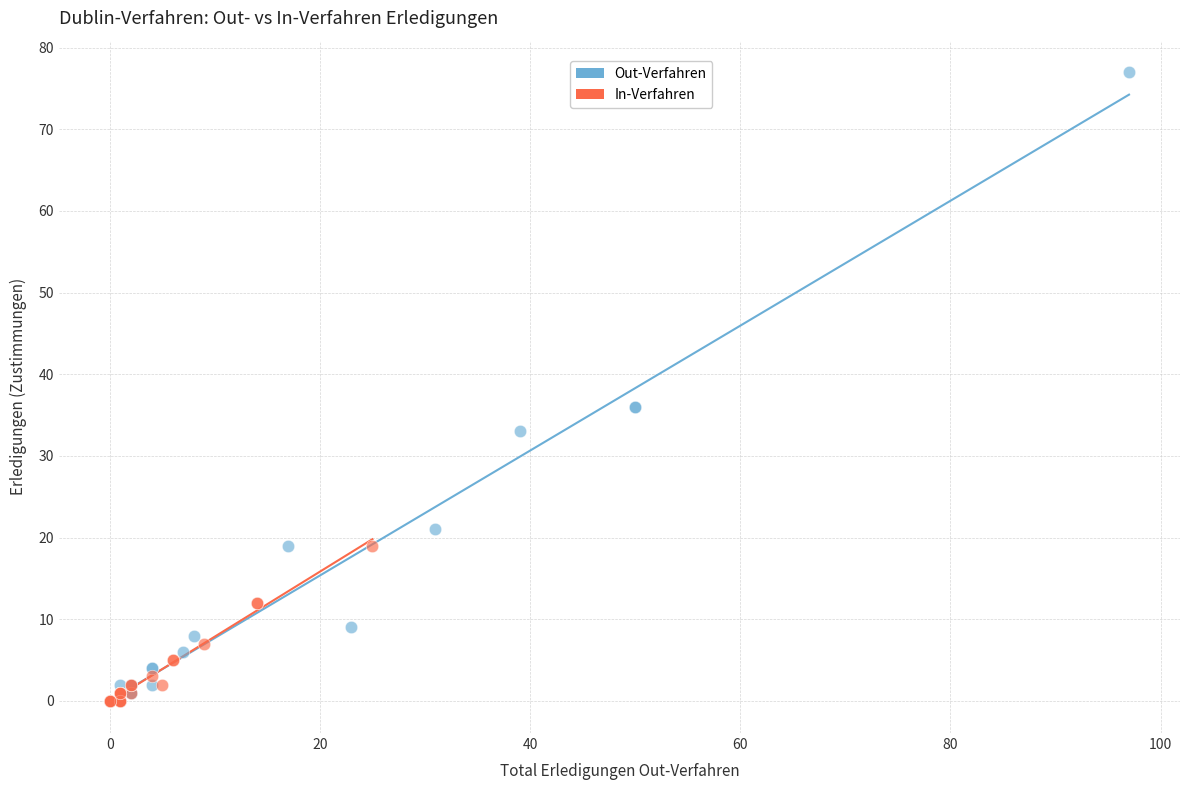

Which series has the widest spread of Y values?

Out-Verfahren